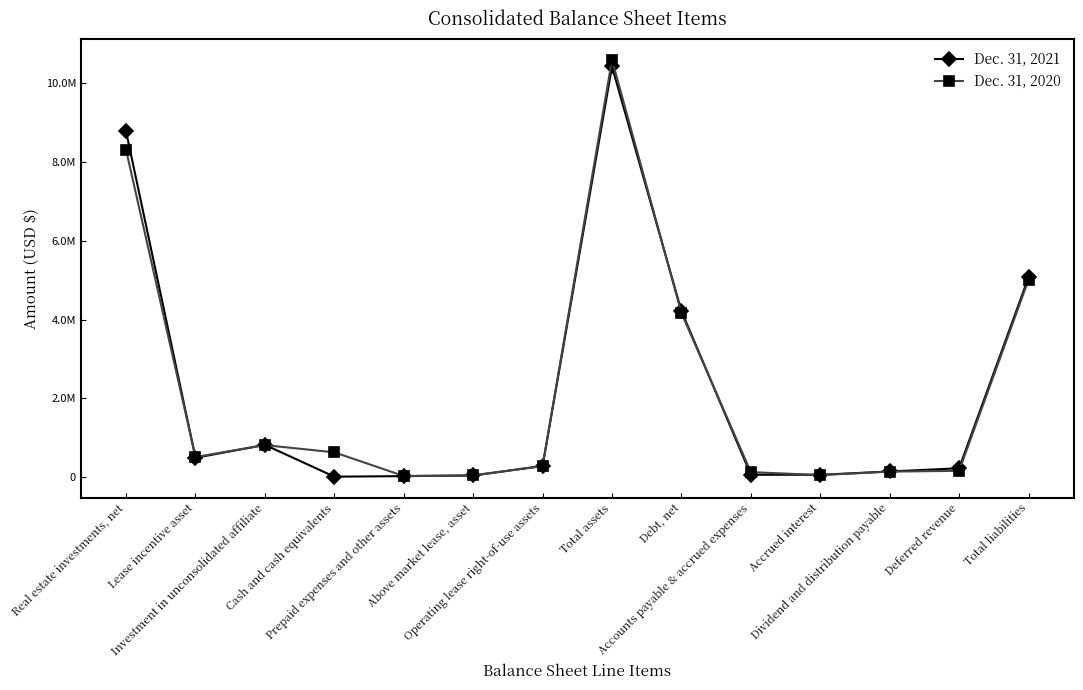

What are all the series names shown in the legend?

Dec. 31, 2021, Dec. 31, 2020